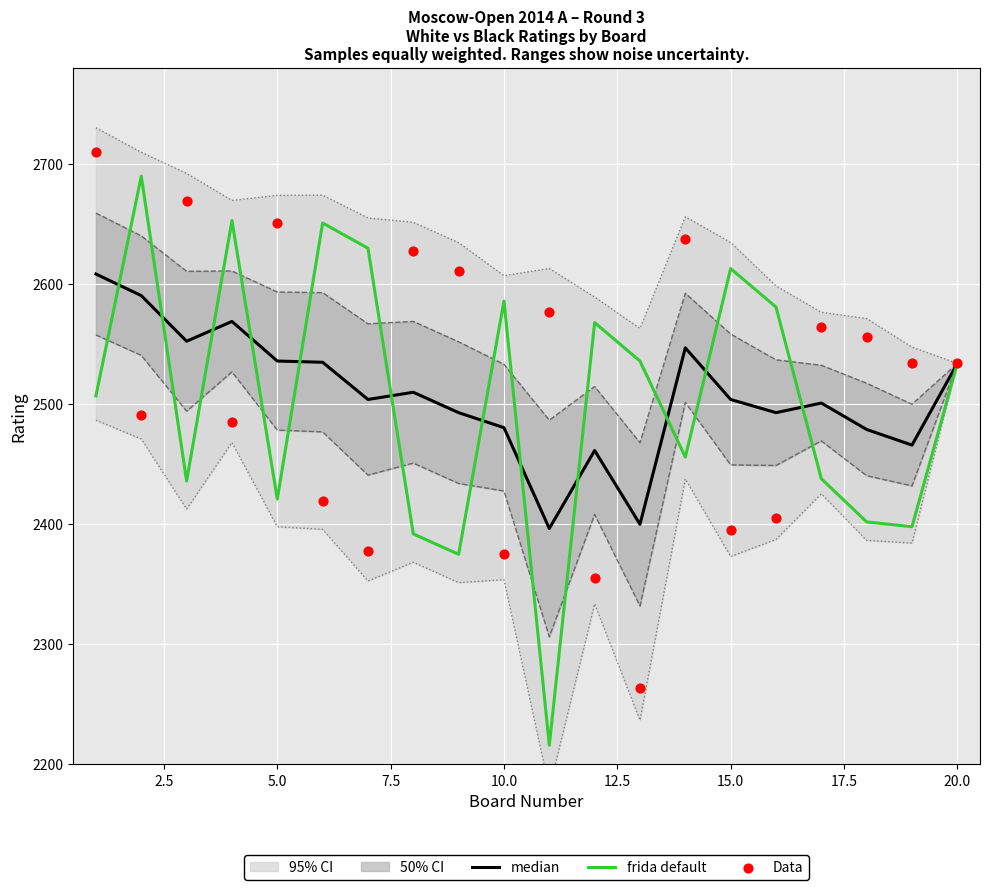

Which series reaches the minimum Y coordinate?

frida default